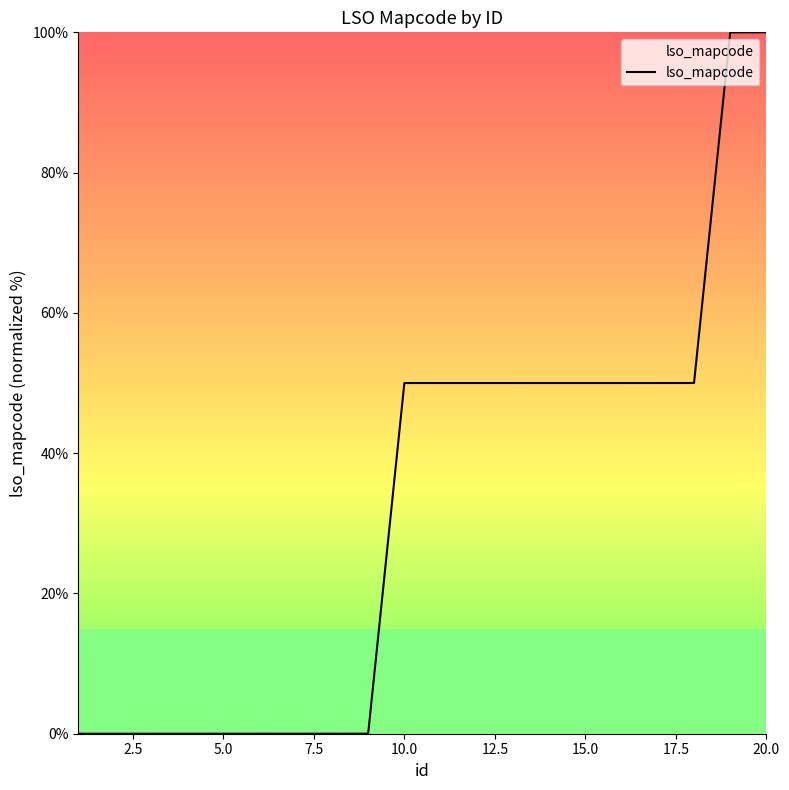

What is the greatest value displayed?

100.0